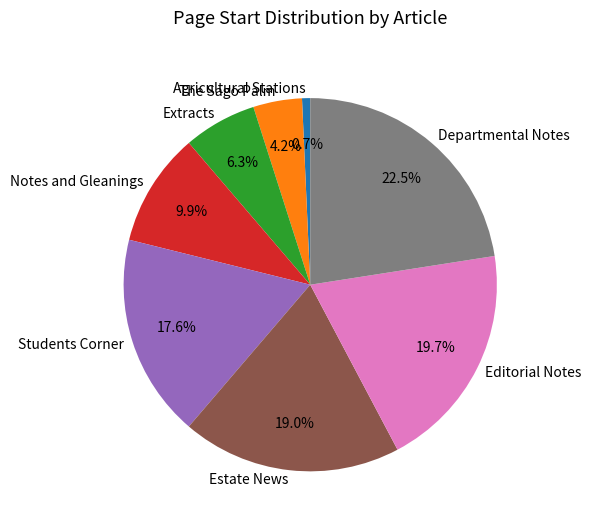

To the nearest percent, what is the average slice percentage?

12%